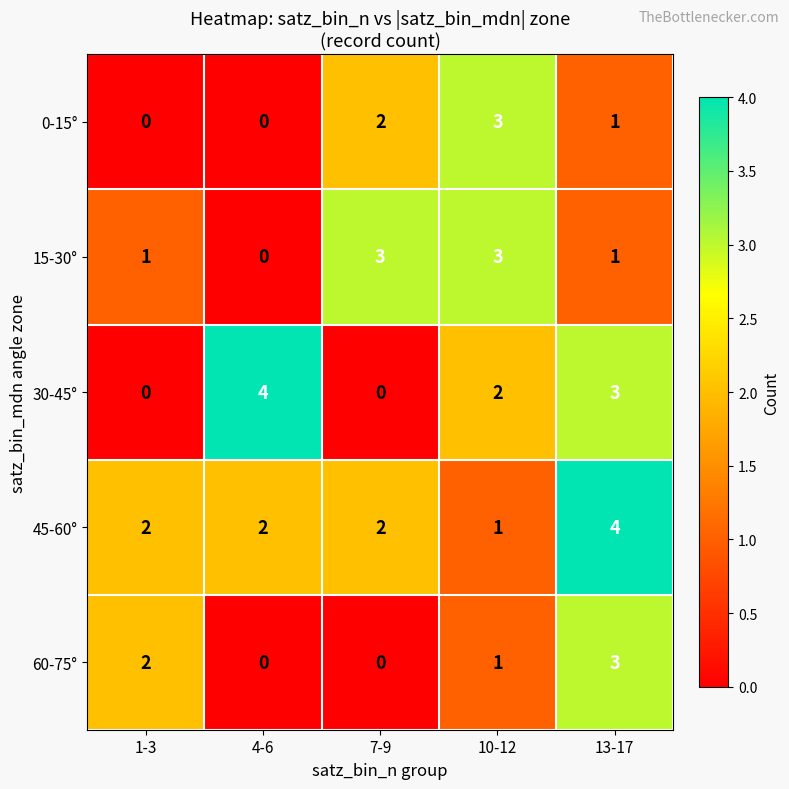

What is the difference between the maximum and second lowest values in the 30-45° series?

4